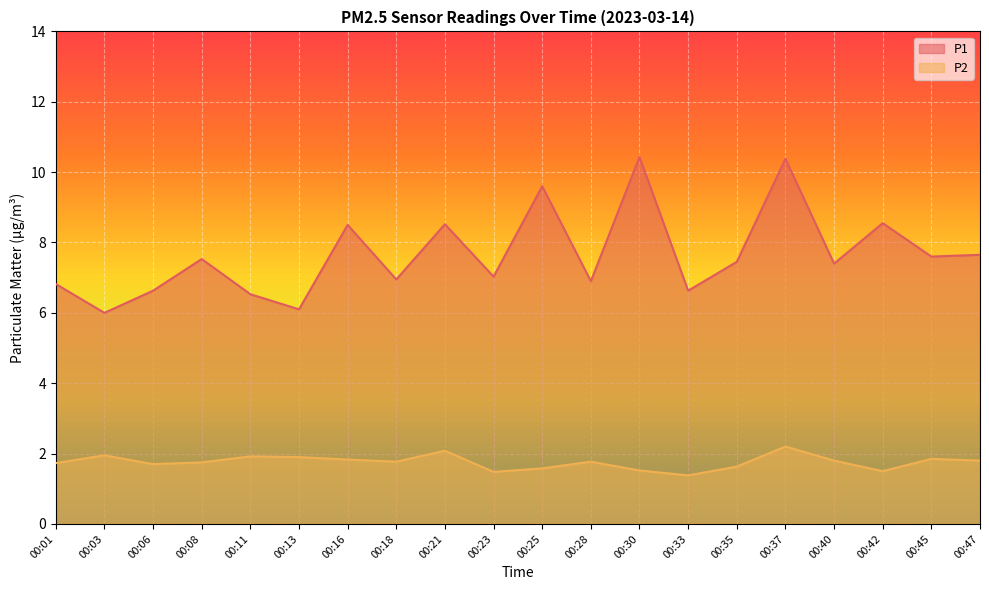

Between 00:16 and 00:47, which series saw the biggest shift?

P1